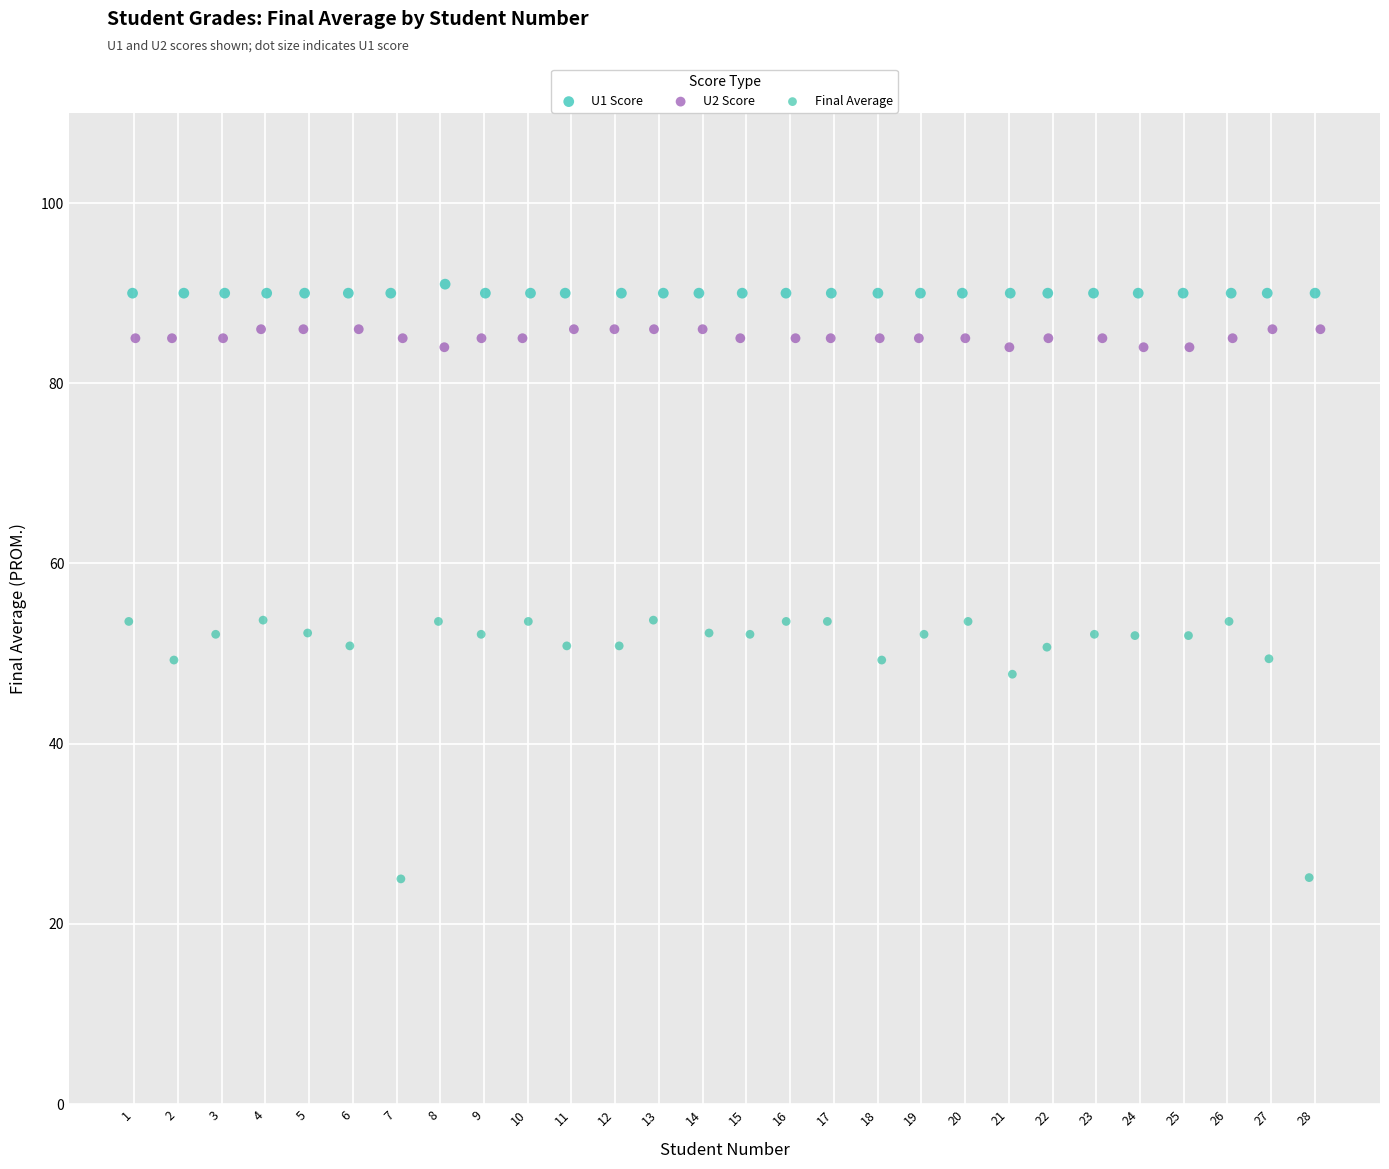

Which series has the widest spread of Y values?

Final Average